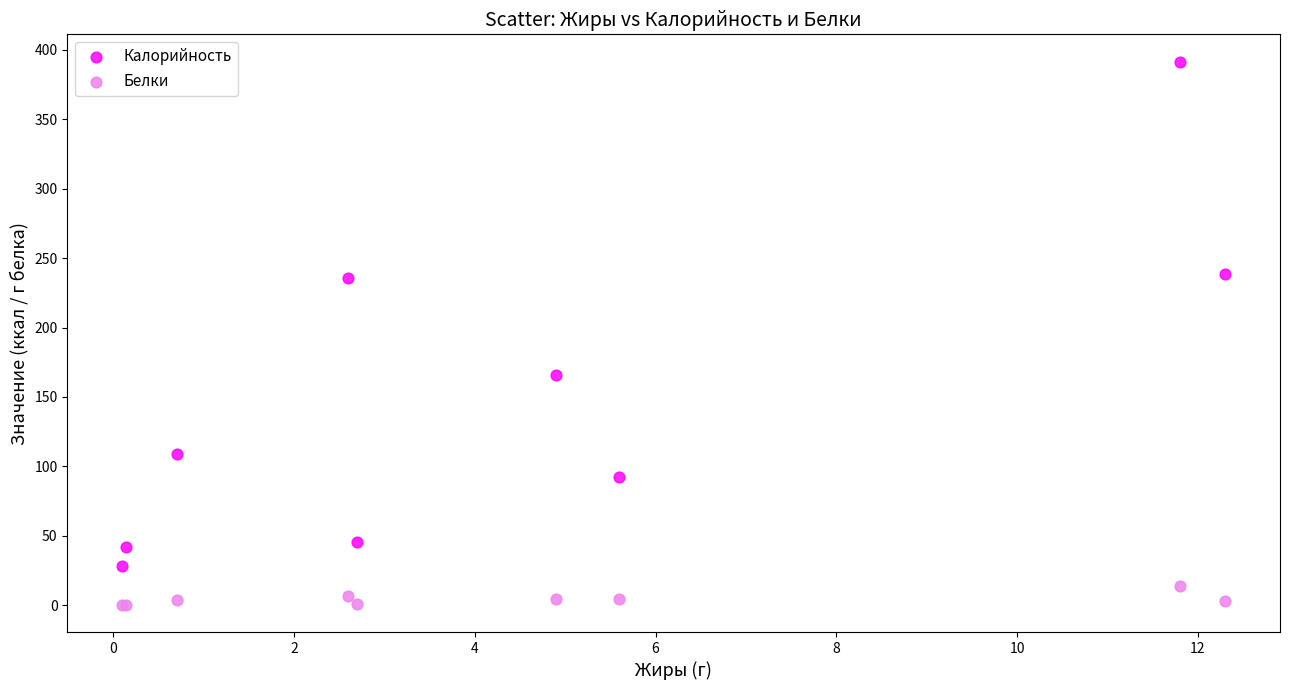

Which series has the largest Y range (max minus min)?

Калорийность